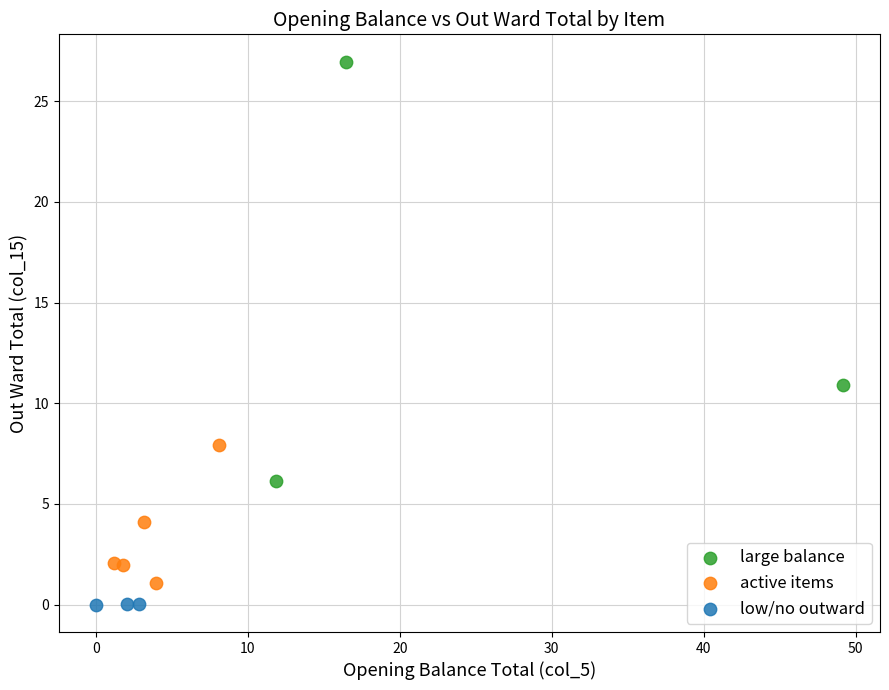

Which series reaches the maximum Y coordinate?

large balance